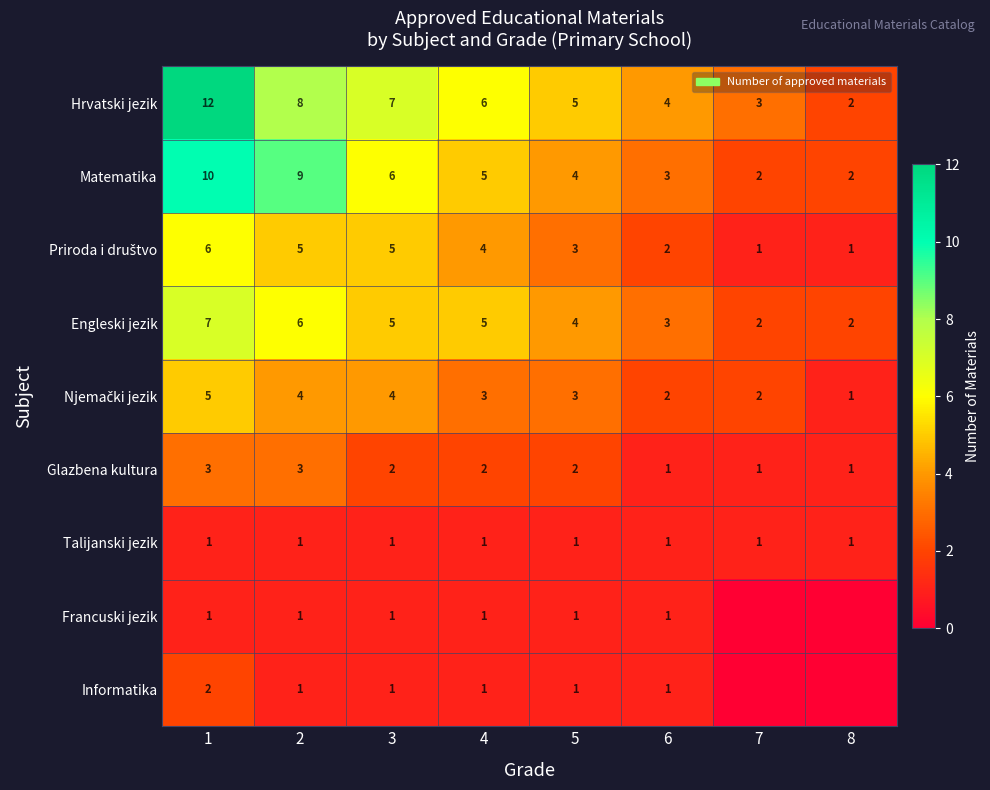

The Engleski jezik series shows 3 at 3. True or false?

False